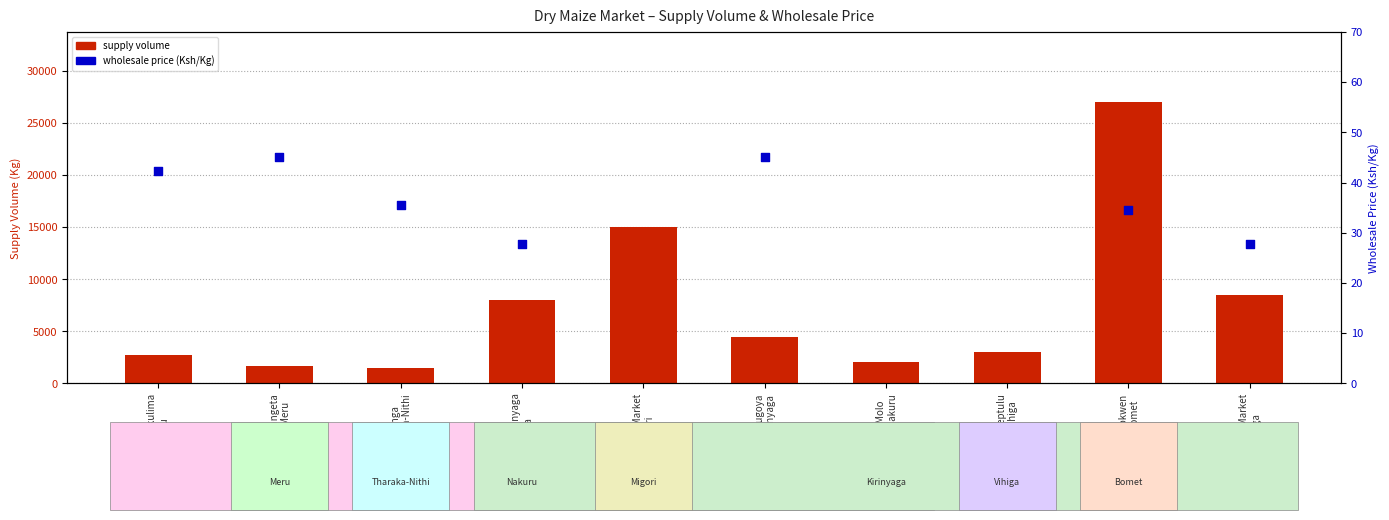

Which has a higher value, Kangeta Meru or Kerugoya Kirinyaga?

Kerugoya Kirinyaga